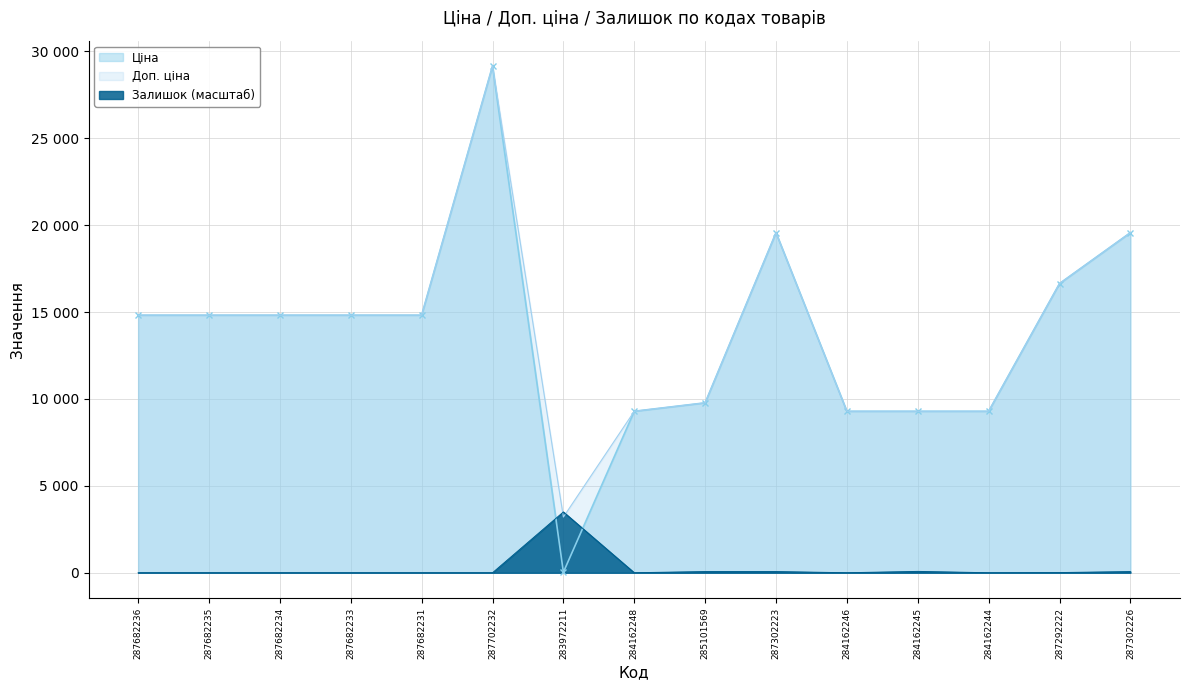

True or false: Доп. ціна has more than 2 interior local peaks.

False